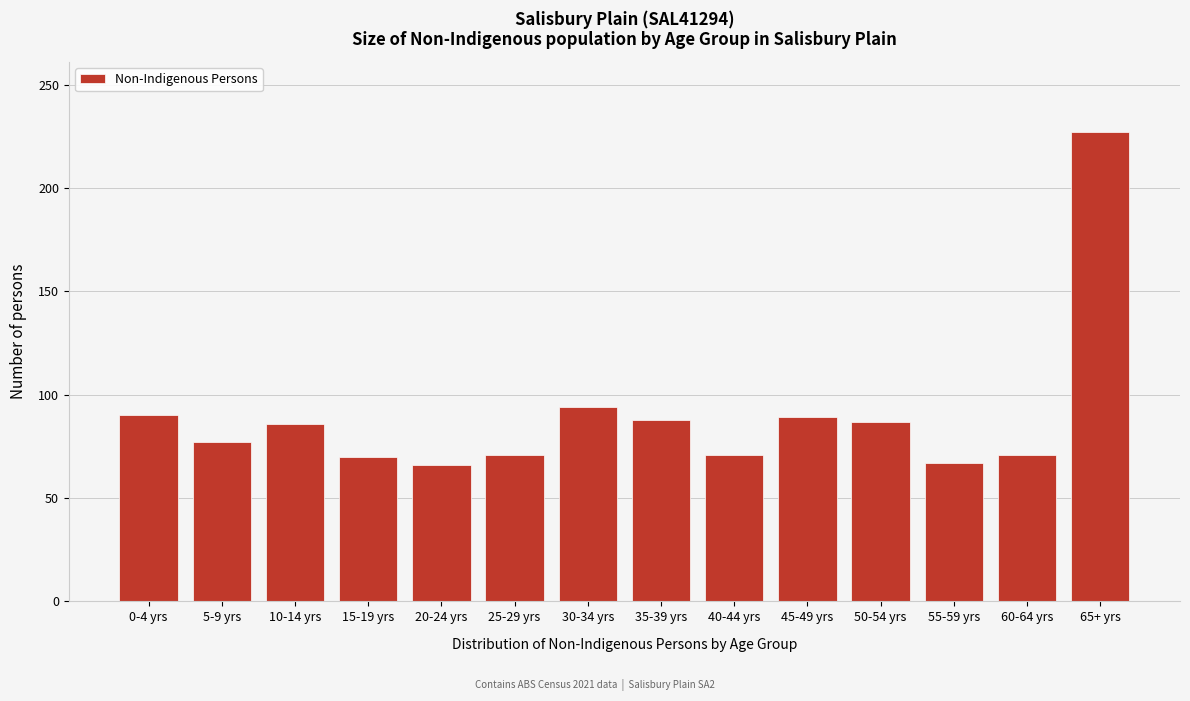

What is the difference between the values at 35-39 yrs and 20-24 yrs?

22